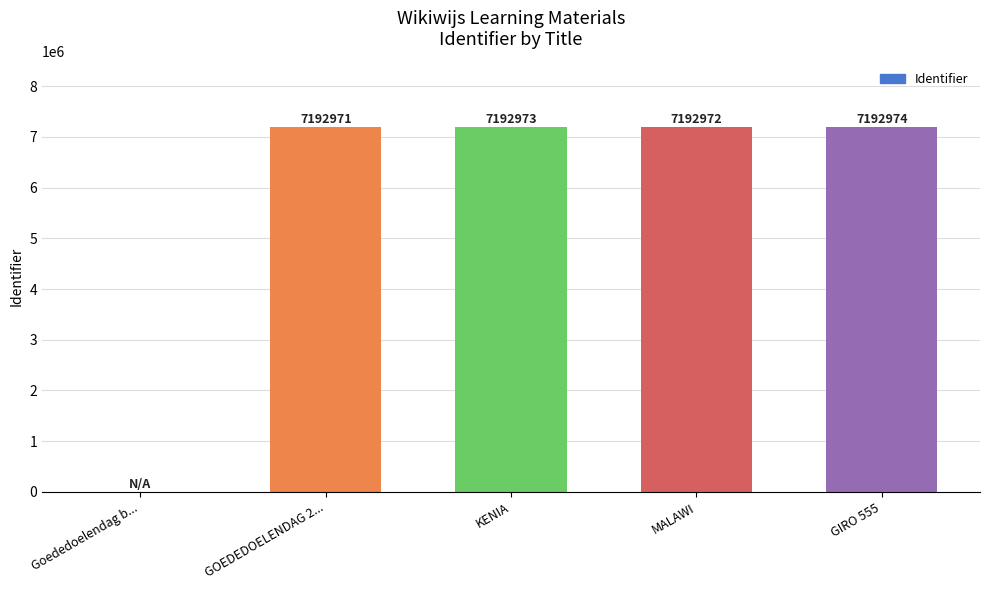

What is the sum of the values at KENIA and GIRO 555?

14385947